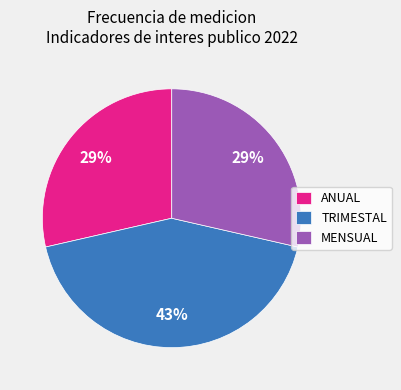

How many segments does this pie chart have?

3